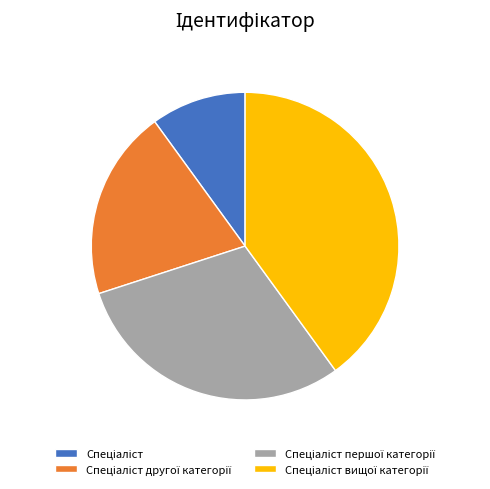

Does any single category account for the majority?

No